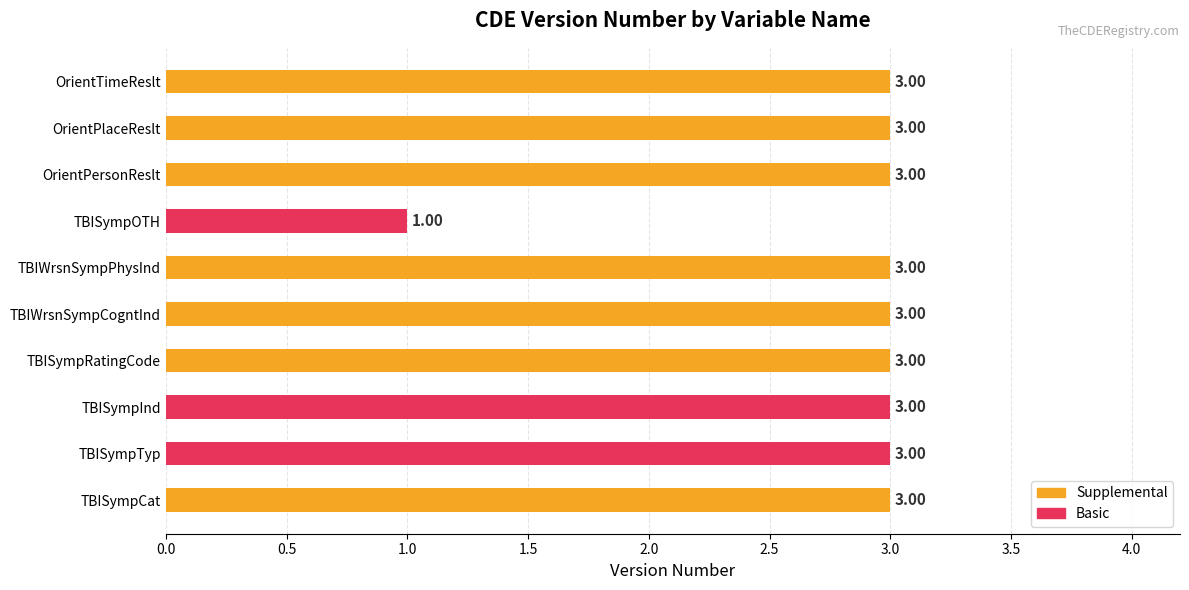

How many categories are shown in the chart?

10